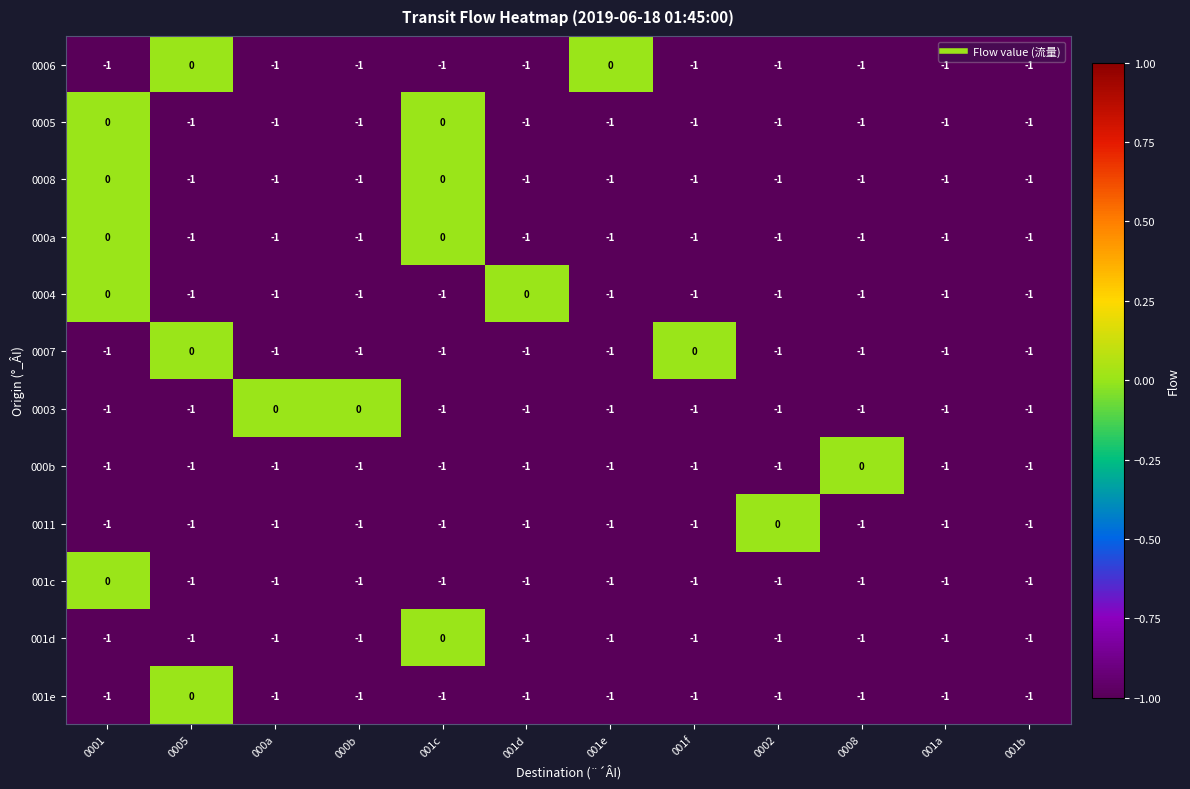

Between 000a and 001a, which series saw the biggest shift?

0003